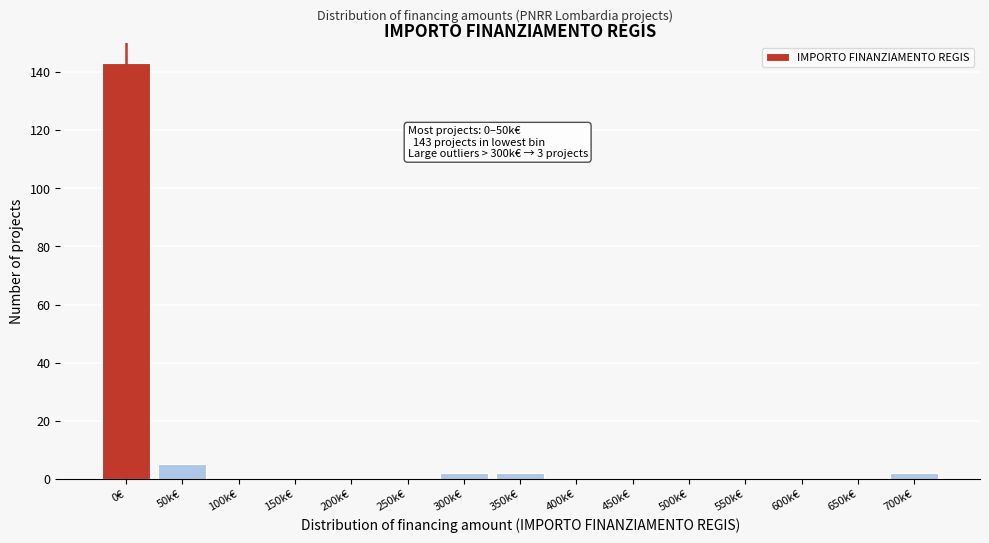

Reading left to right, list all the values displayed in this chart.

0€=143	50k€=5	100k€=0	150k€=0	200k€=0	250k€=0	300k€=2	350k€=2	400k€=0	450k€=0	500k€=0	550k€=0	600k€=0	650k€=0	700k€=2